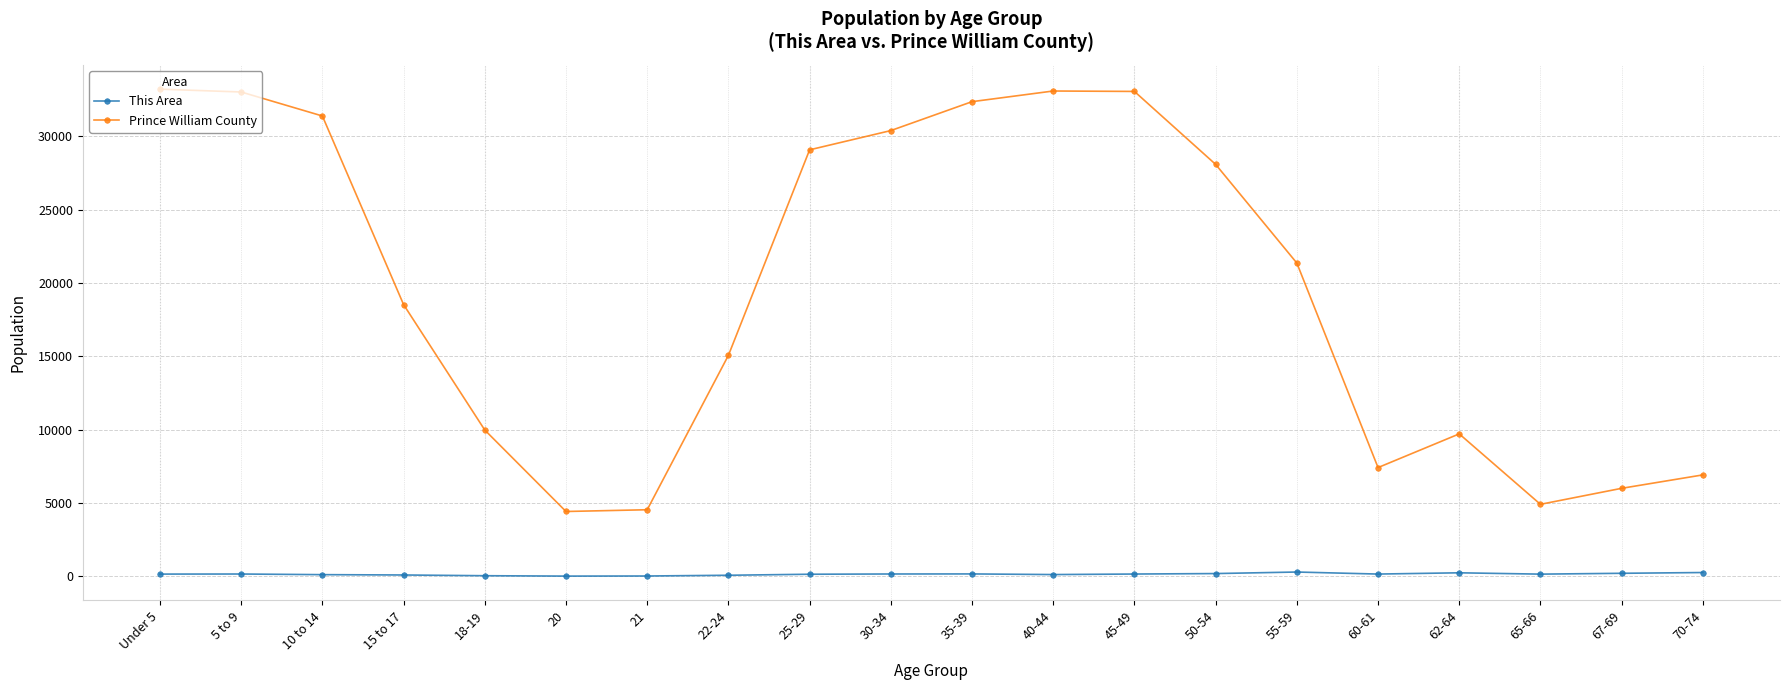

How many lines are shown in the chart?

2